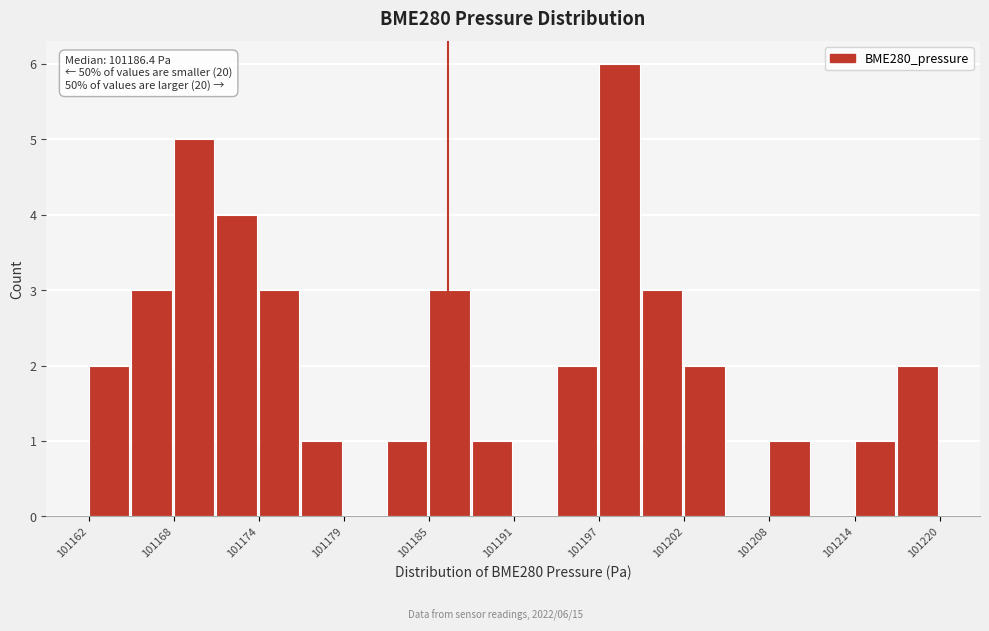

Around what value on the x-axis is the tallest bar? Give the approximate position of its centre, as read against the axis.

101198